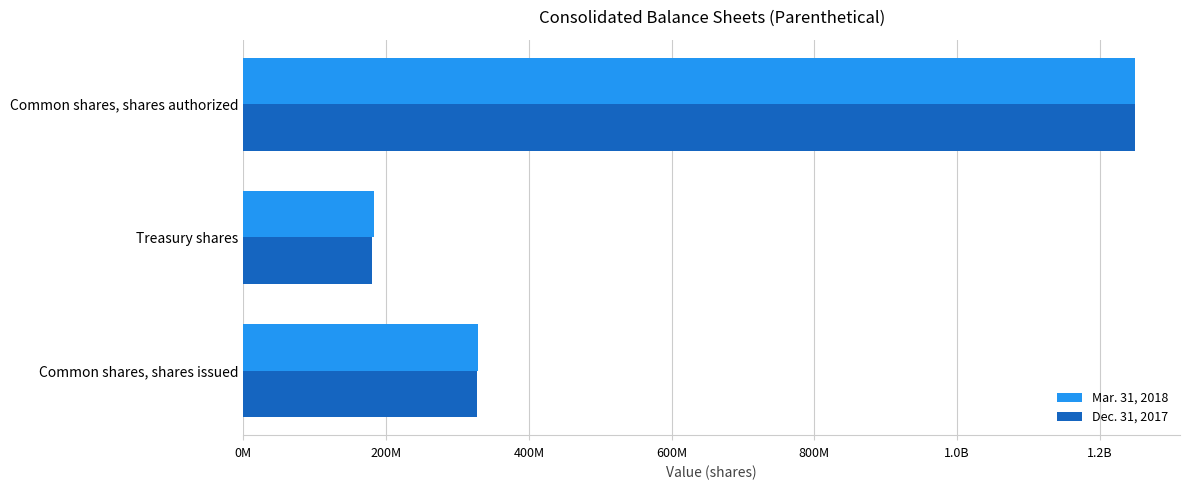

Reading left to right, extract all data points from this chart.

Mar. 31, 2018: 328114954	183096597	1250000000
Dec. 31, 2017: 327506935	180872271	1250000000